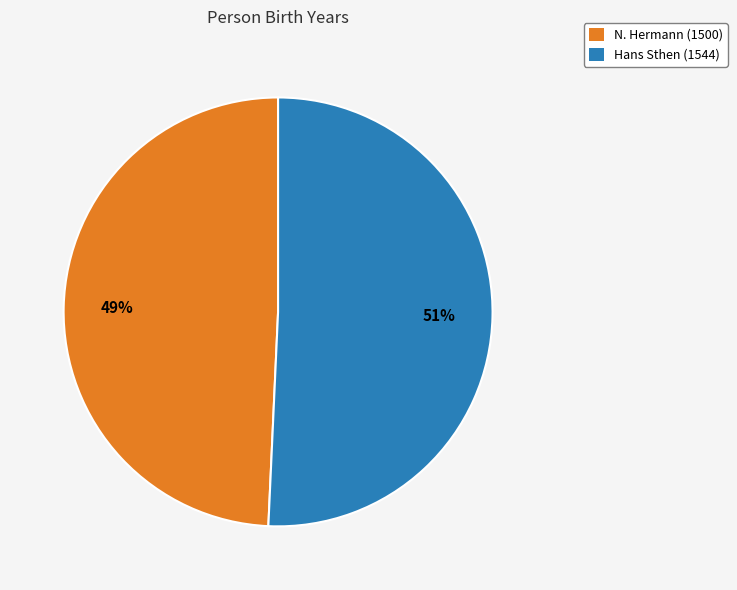

Which category accounts for the majority?

Hans Sthen